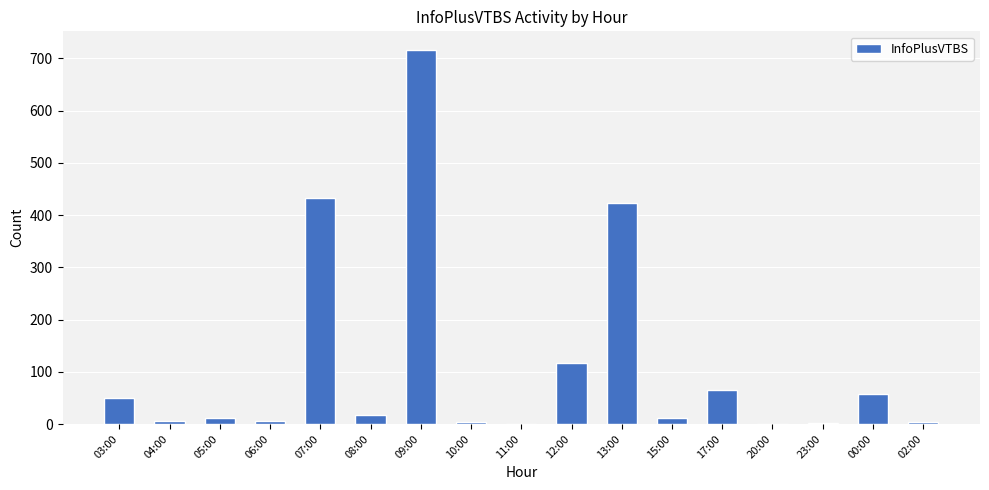

What is the approximate value at 12:00, to the nearest 10?

120